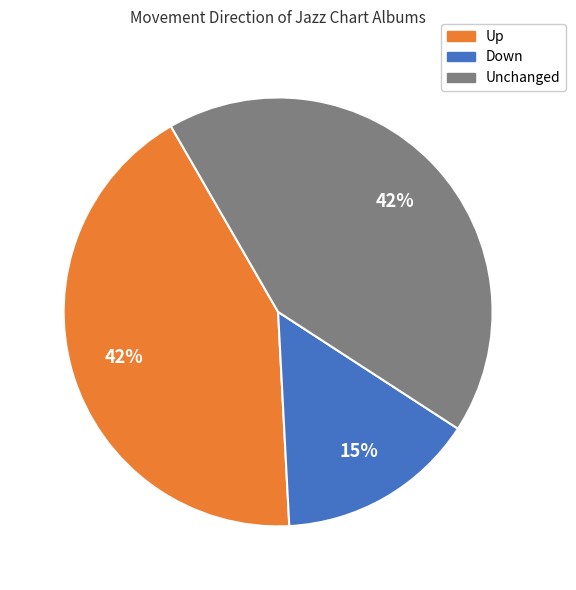

To the nearest percent, what is the difference between the largest and smallest slice percentages?

28%